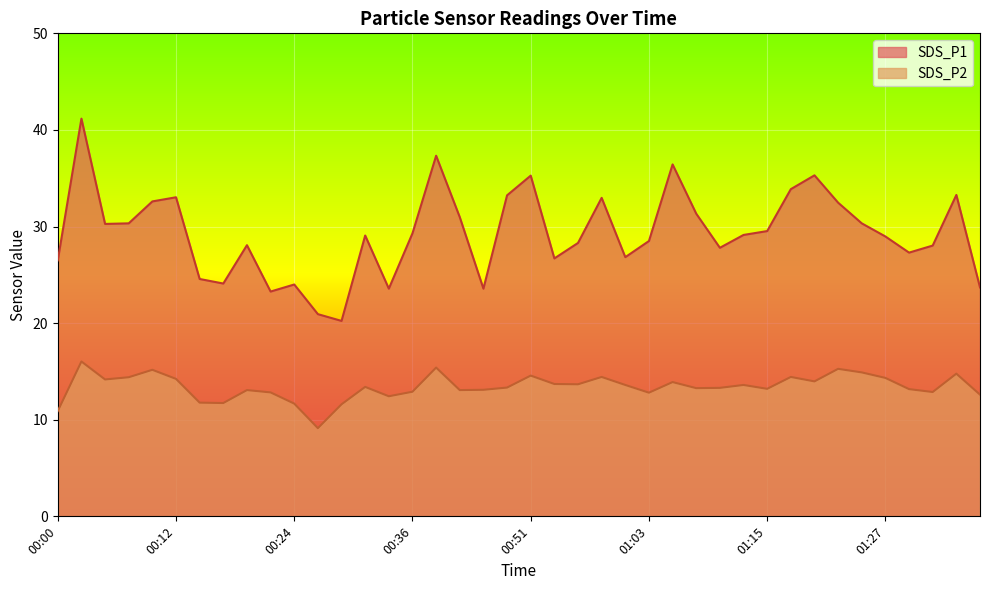

True or false: SDS_P1 and SDS_P2 intersect in this chart.

False